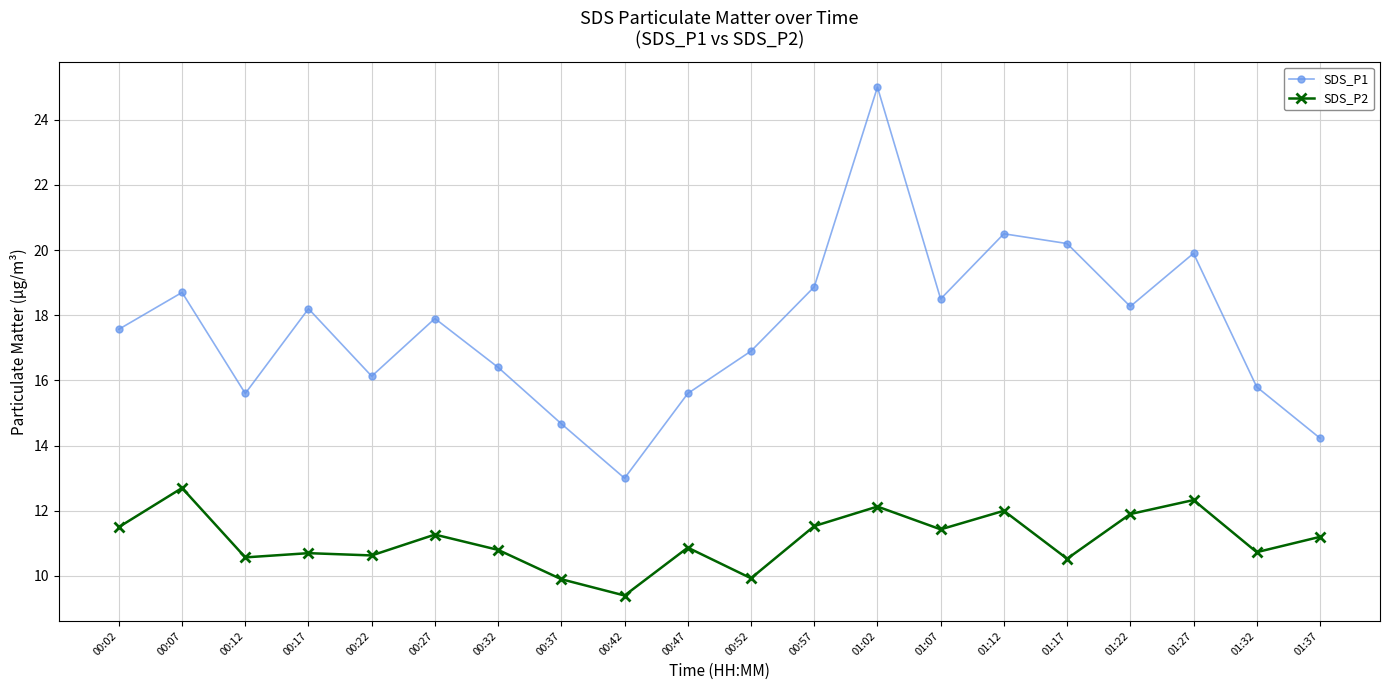

Does the chart display data point markers on the line(s)?

Yes